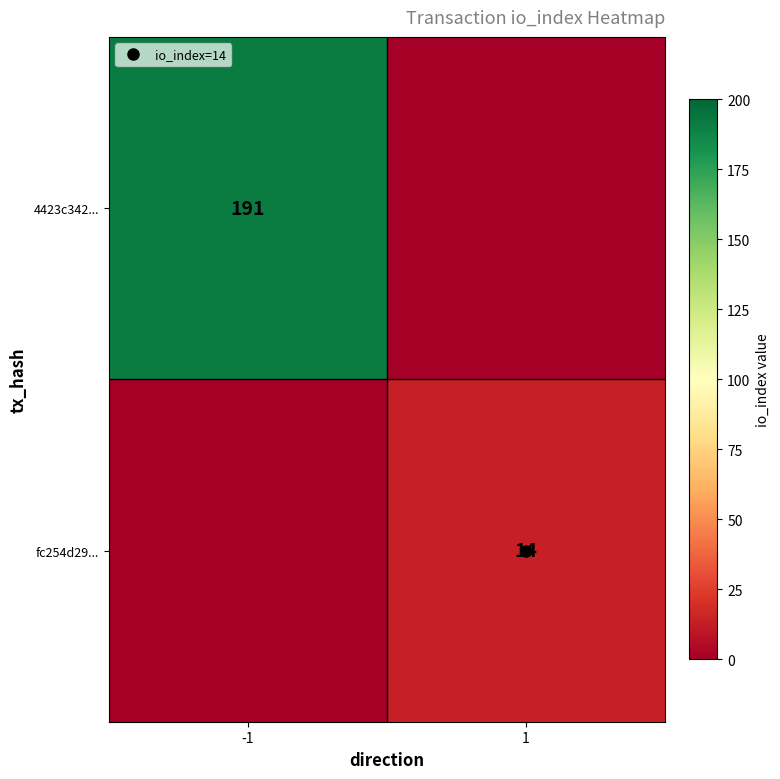

How many distinct data groups are displayed?

2